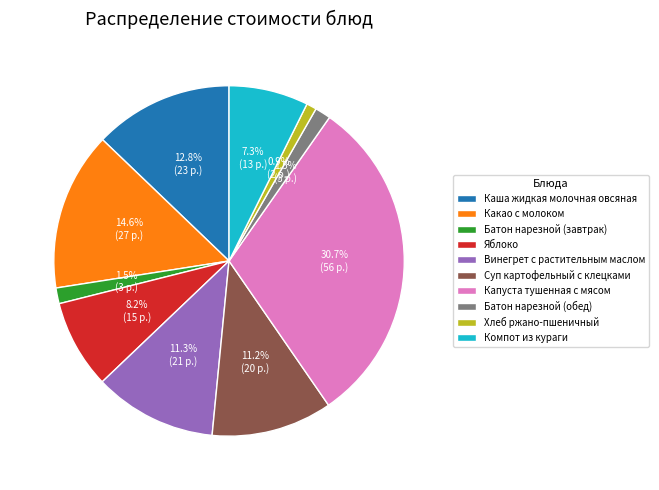

To the nearest percent, what is the difference between the Каша жидкая молочная овсяная and Суп картофельный с клецками slice percentages?

2%